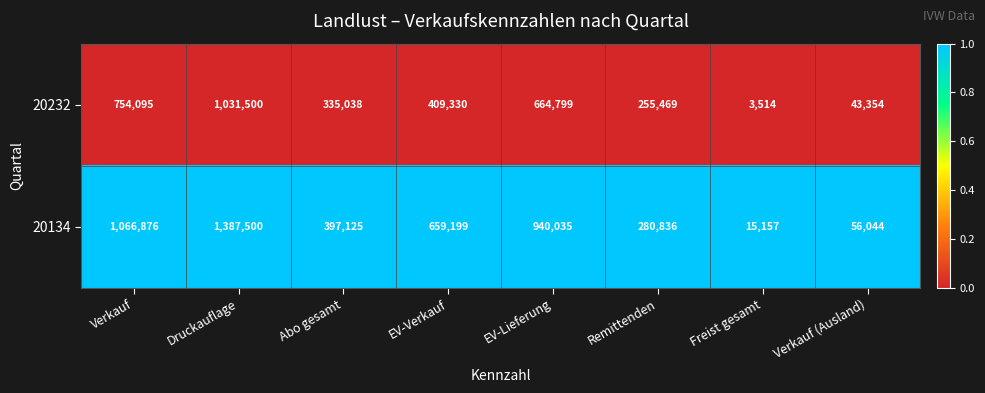

Rank the series by their maximum value, from lowest to highest.

20232, 20134